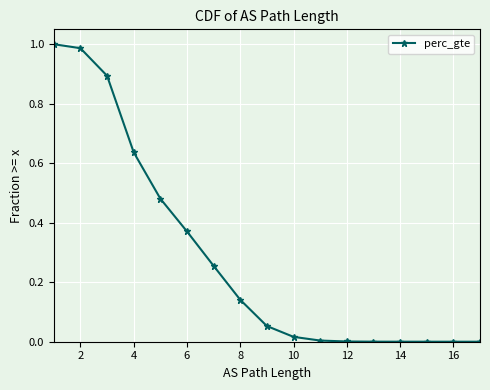

How many data points are above 0?

17